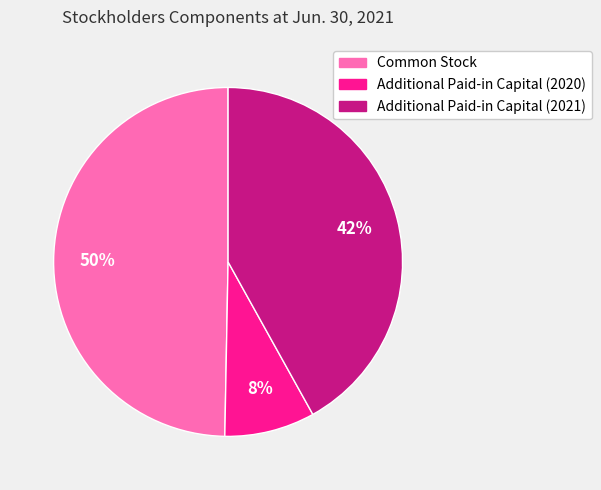

Which slice is the smallest?

Additional Paid-in Capital (2020)